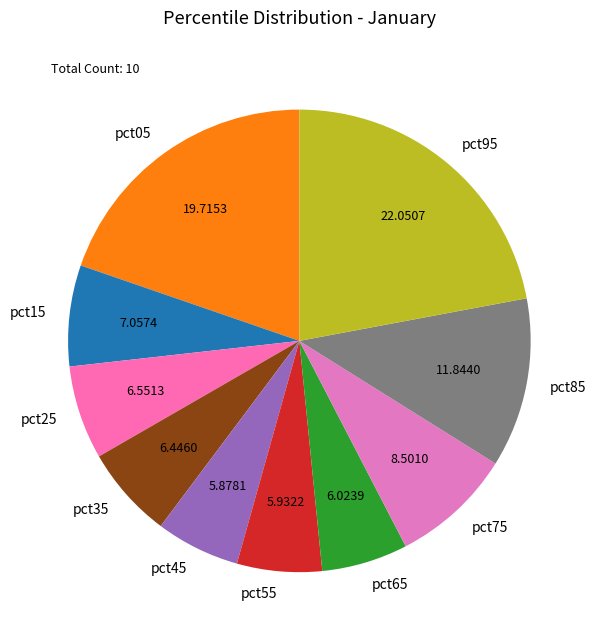

Which category has the biggest portion of the pie?

pct95